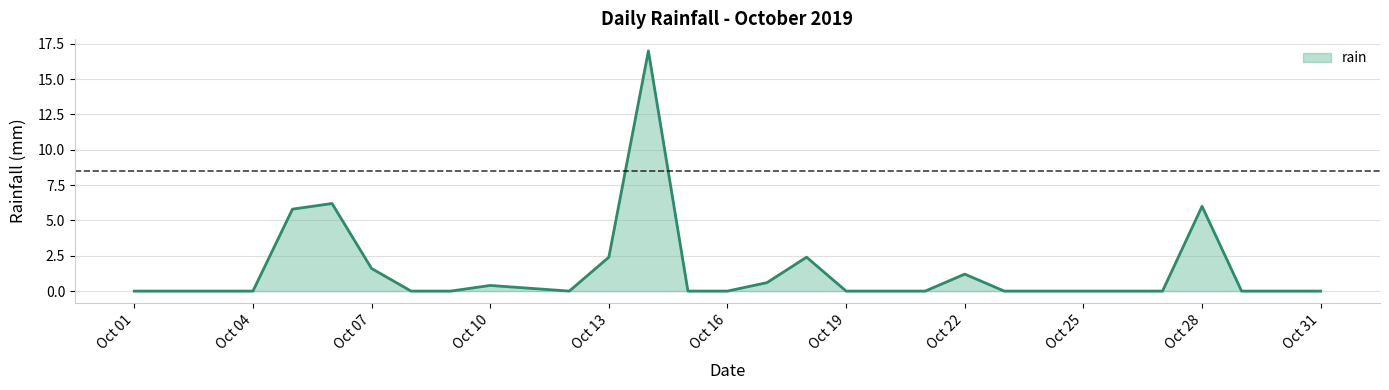

Reading left to right, extract all data points from this chart.

0.0	0.0	0.0	0.0	5.8	6.2	1.6	0.0	0.0	0.4	0.2	0.0	2.4	17.0	0.0	0.0	0.6	2.4	0.0	0.0	0.0	1.2	0.0	0.0	0.0	0.0	0.0	6.0	0.0	0.0	0.0